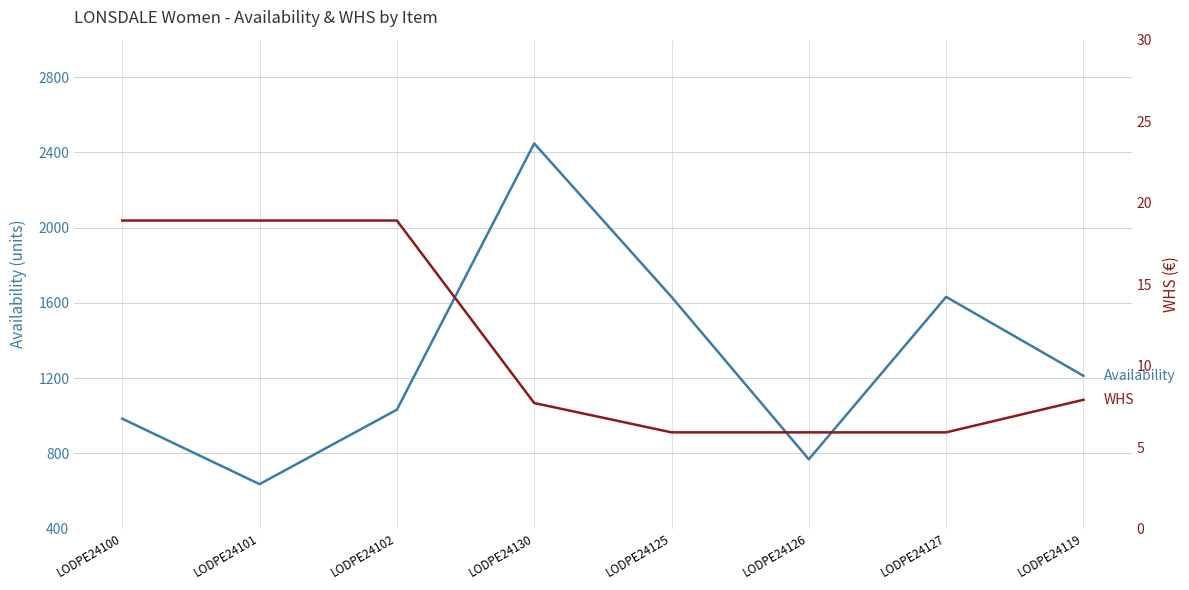

Does the chart have visible grid lines?

Yes